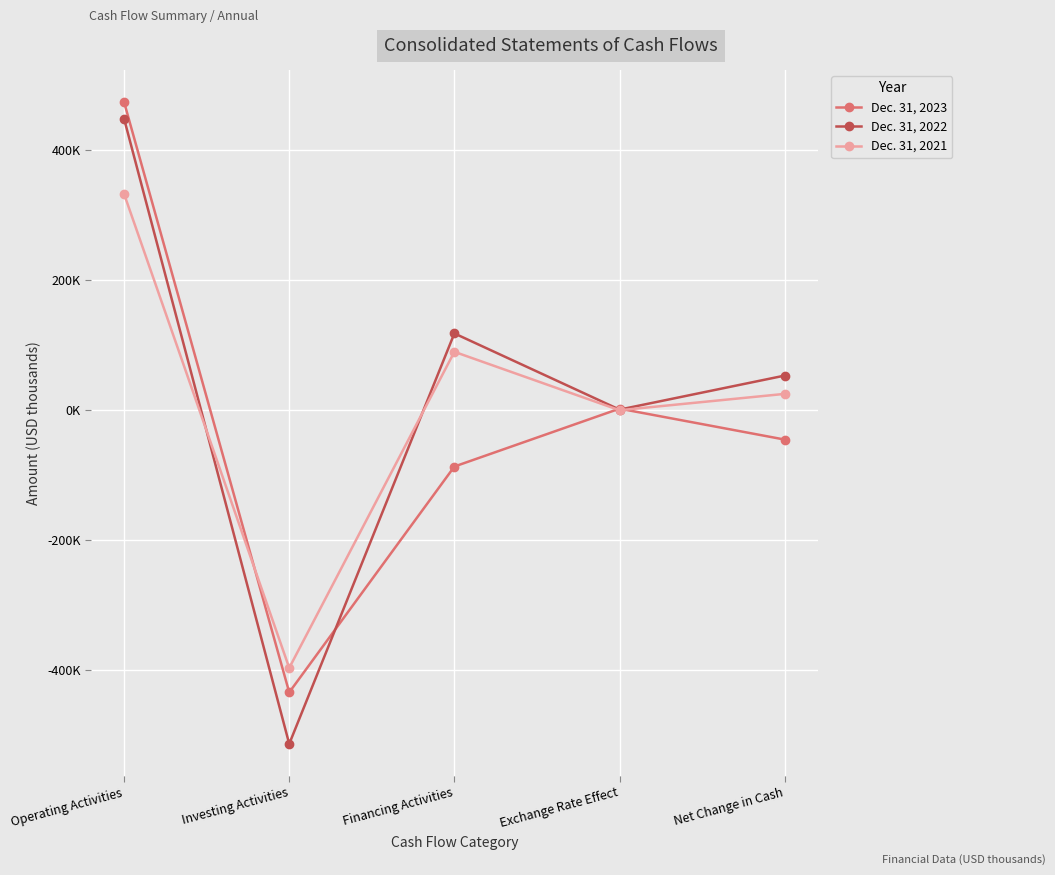

List the series in order of their overall mean, highest first.

Dec. 31, 2022, Dec. 31, 2021, Dec. 31, 2023